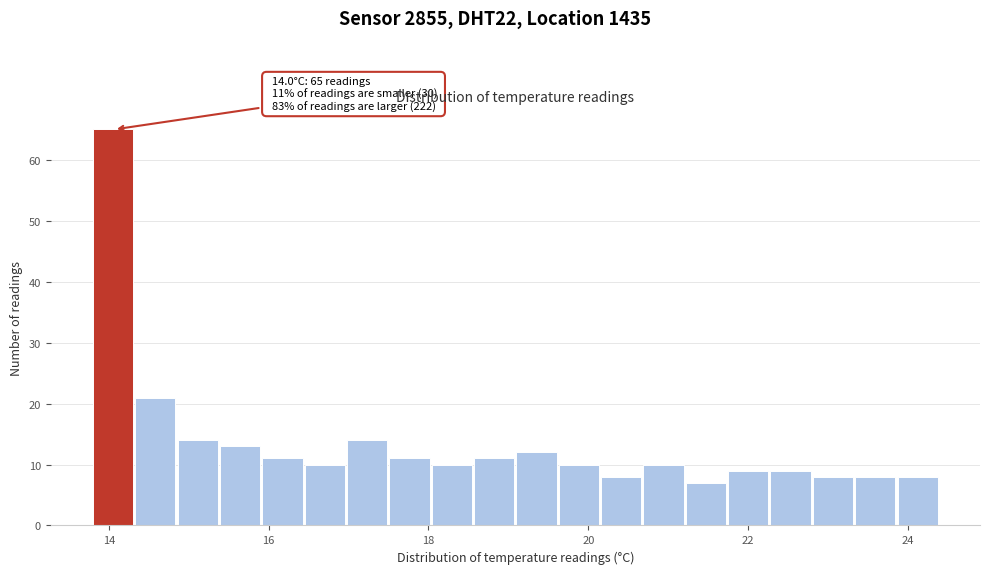

Read against the x-axis, roughly where is the centre of the tallest bar?

14.0